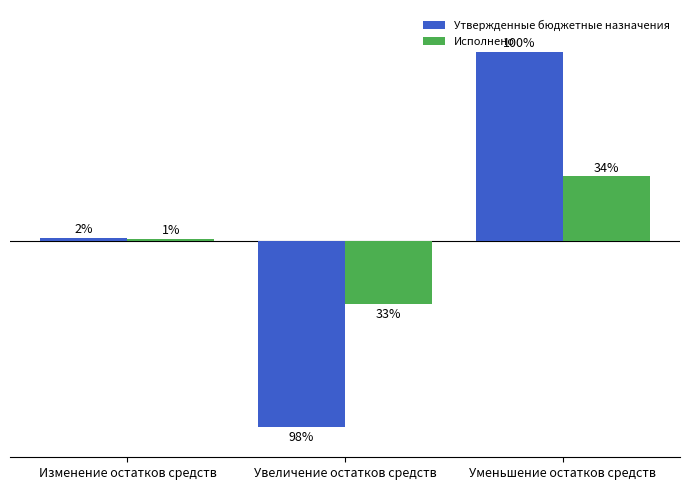

Are the bars horizontal?

No